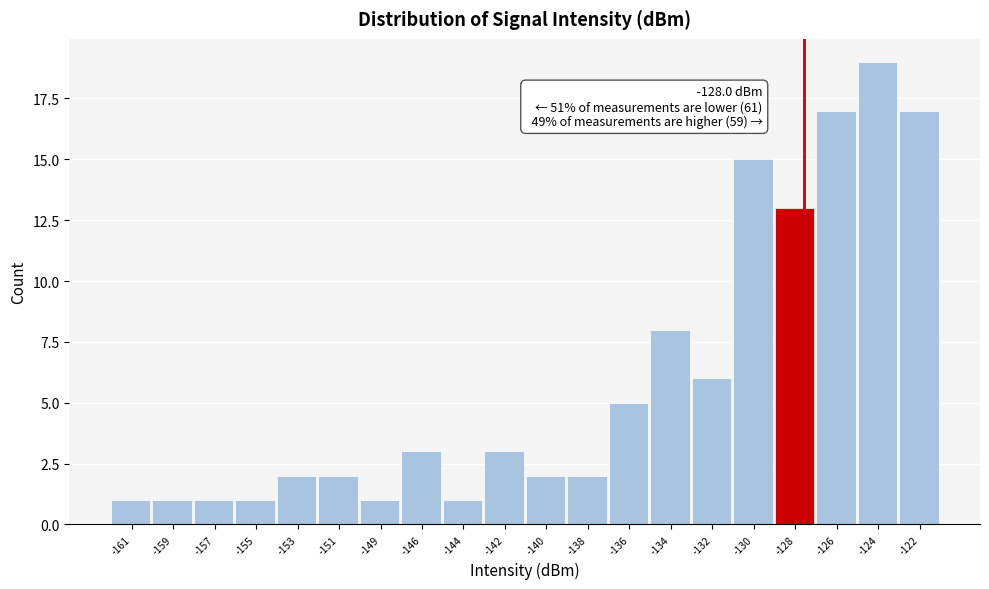

Reading left to right, list all the values displayed in this chart.

-161=1	-159=1	-157=1	-155=1	-153=2	-151=2	-149=1	-146=3	-144=1	-142=3	-140=2	-138=2	-136=5	-134=8	-132=6	-130=15	-128=13	-126=17	-124=19	-122=17